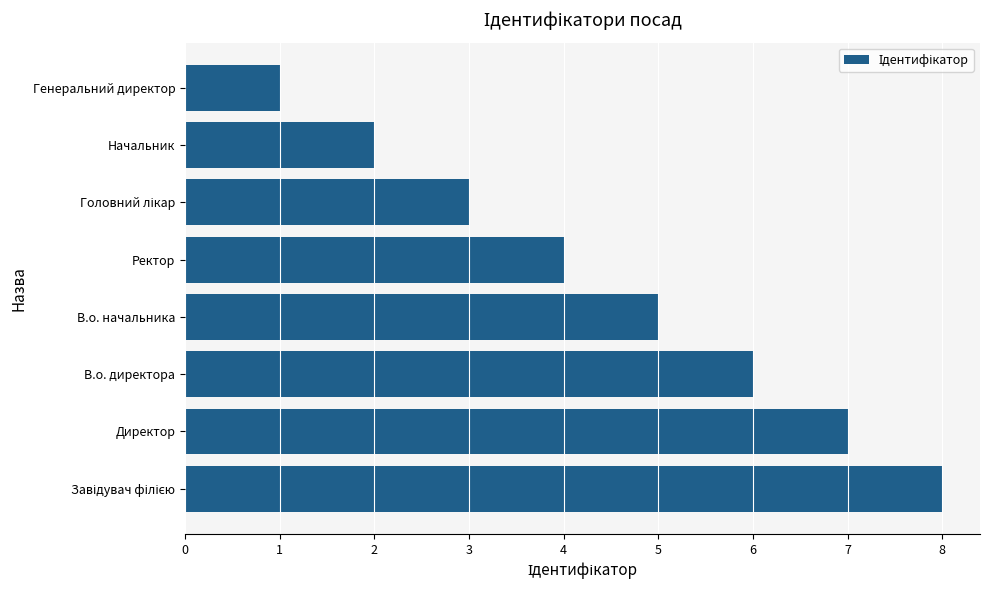

What is the difference between the values at В.о. директора and Начальник?

4